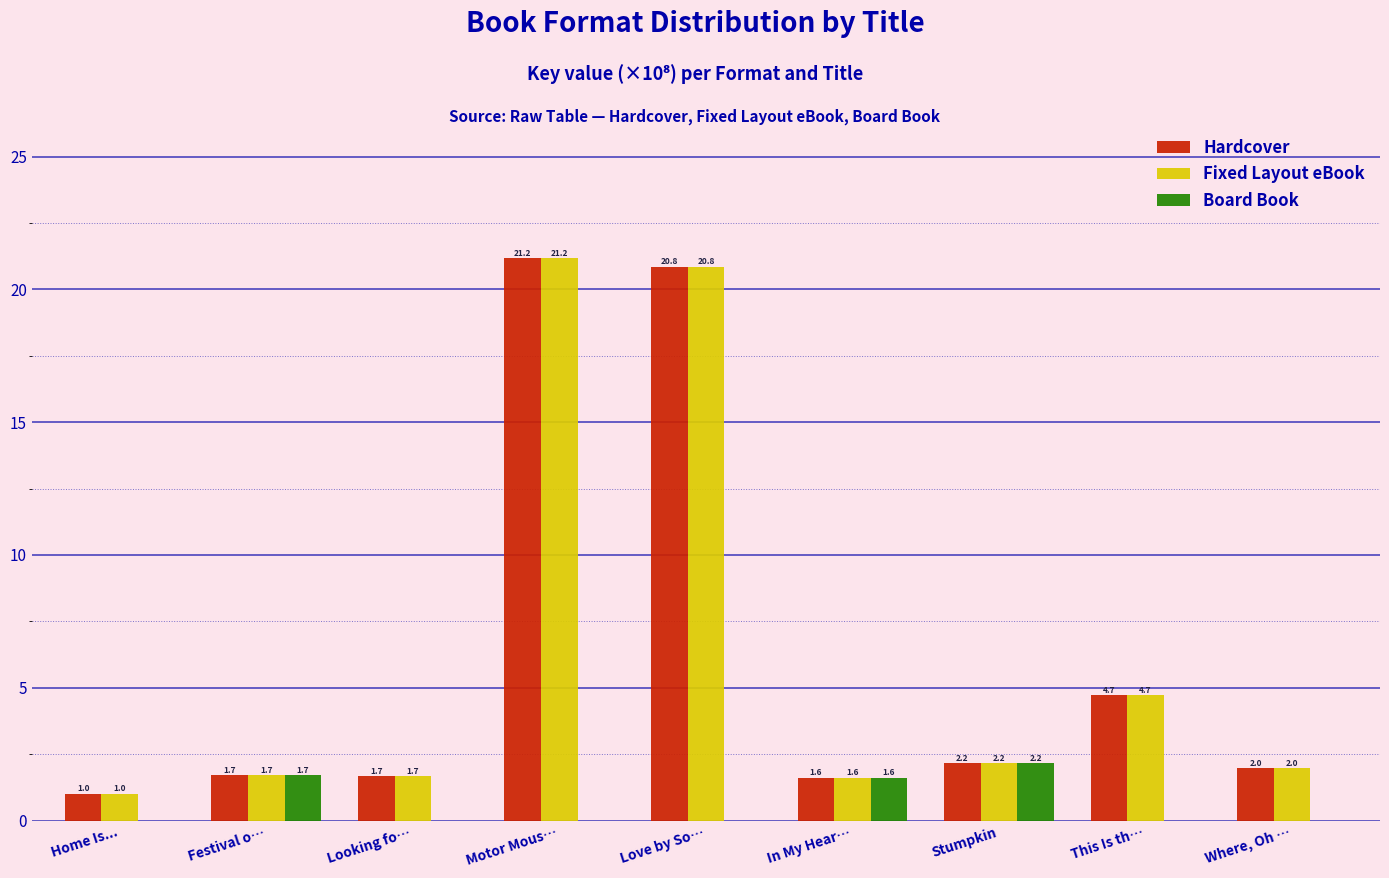

What is the total value across all series at In My Hear…?

4.9